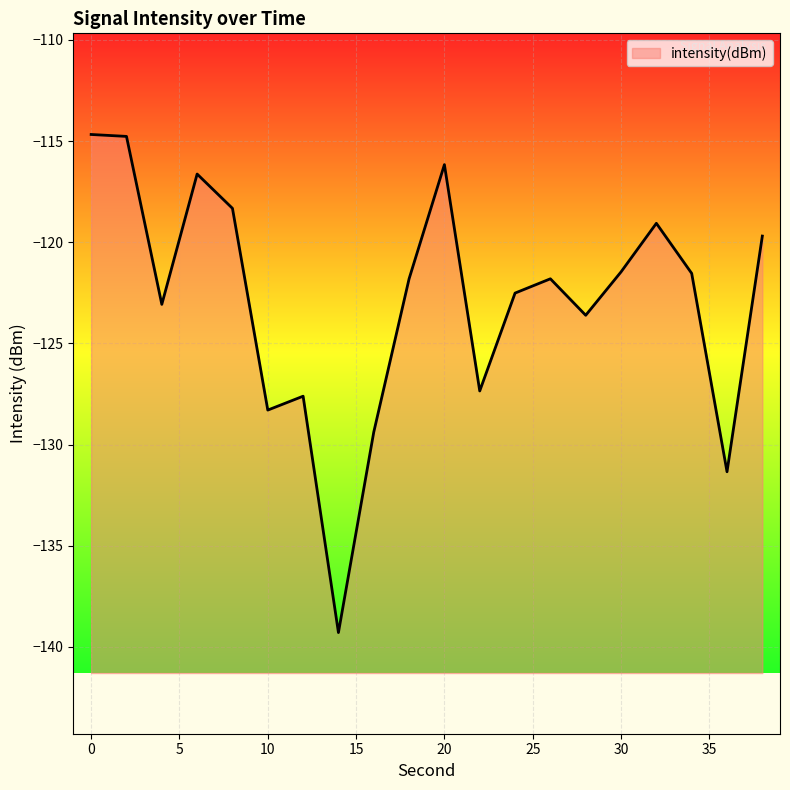

What is the difference between the maximum and minimum values?

24.6